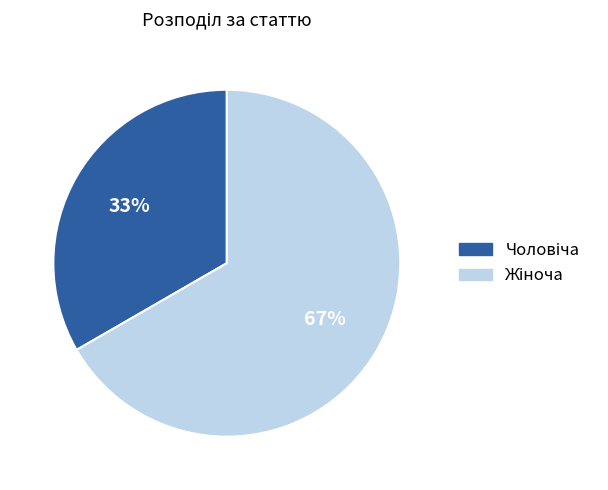

Is there a majority slice in this chart?

Yes